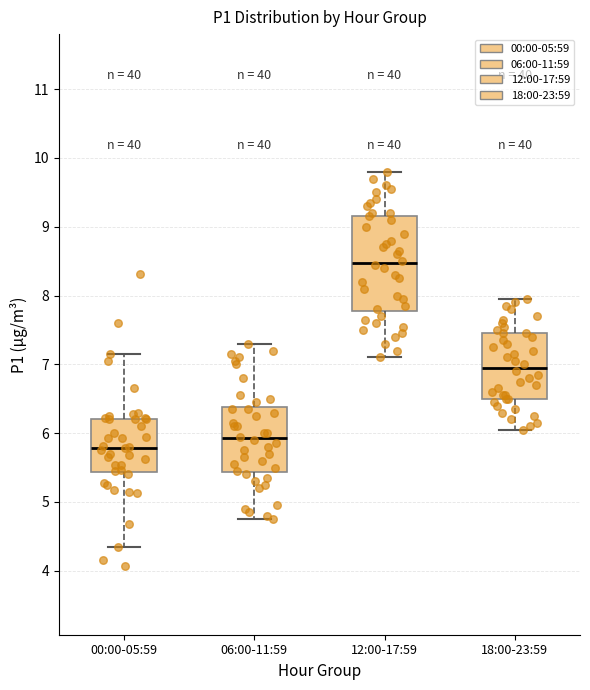

Reading left to right, transcribe this box plot: for each box, give where its median line is, the range the box spans, and where its two whiskers end, as read against the y-axis. The values are not printed on the chart, so give them approximately, as read against the axis.

00:00-05:59: median 5.8, box 5.4 to 6.2, whiskers 4.4 to 7.2
06:00-11:59: median 5.9, box 5.4 to 6.4, whiskers 4.8 to 7.3
12:00-17:59: median 8.5, box 7.8 to 9.2, whiskers 7.1 to 9.8
18:00-23:59: median 7.0, box 6.5 to 7.5, whiskers 6.1 to 8.0